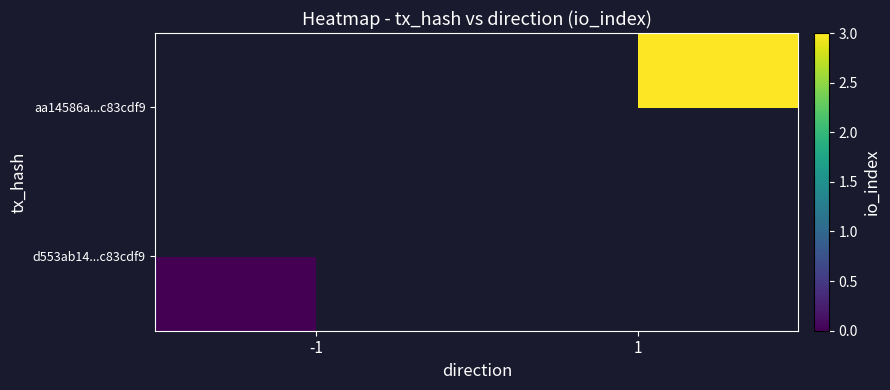

Count the number of data series in this chart.

2